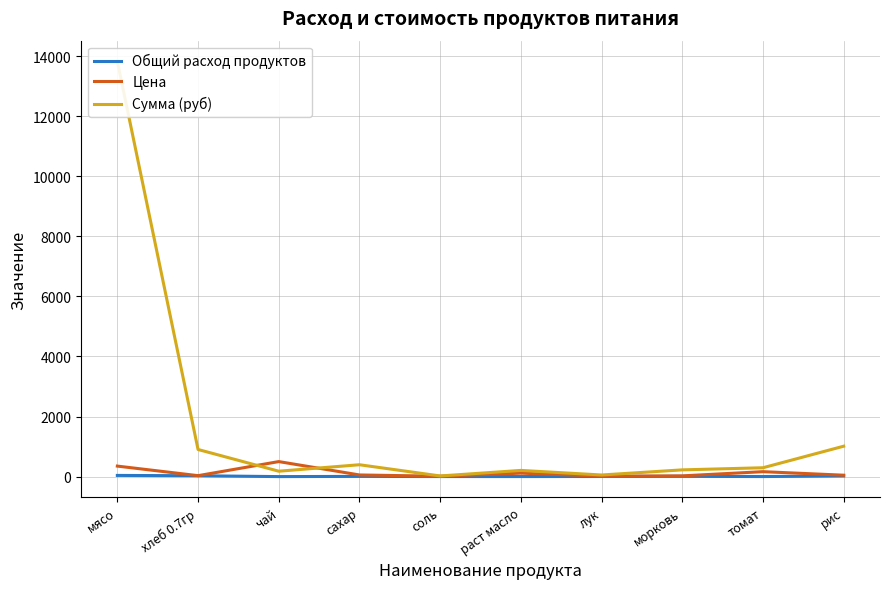

Count the number of data series in this chart.

3